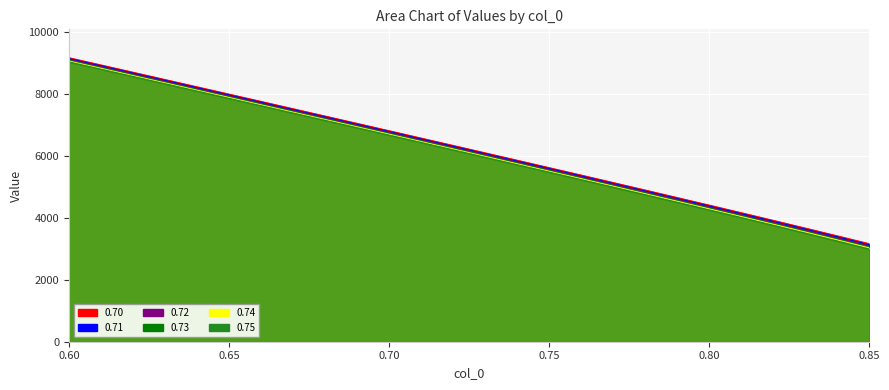

Rank the categories by 0.75 value from highest to lowest.

0.6, 0.61, 0.62, 0.63, 0.64, 0.65, 0.66, 0.67, 0.68, 0.69, 0.7, 0.71, 0.72, 0.73, 0.74, 0.75, 0.76, 0.77, 0.78, 0.79, 0.8, 0.81, 0.82, 0.83, 0.84, 0.85